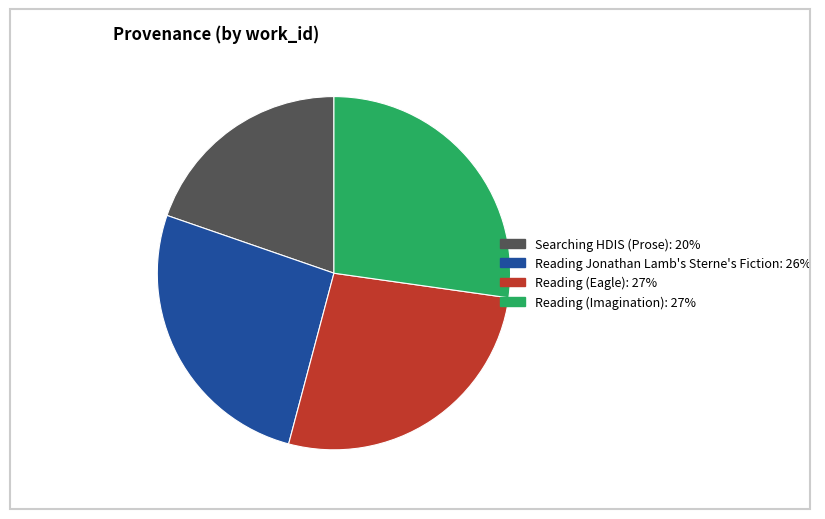

Count the number of slices in the pie.

4